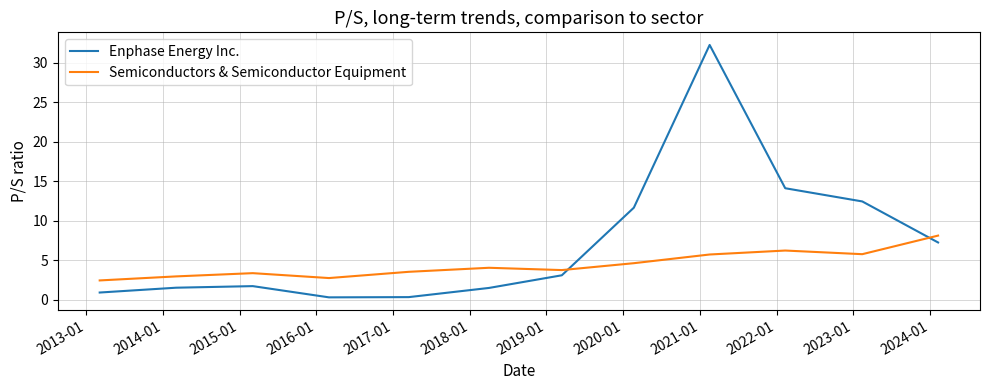

What is the sum of all Enphase Energy Inc. values?

87.2